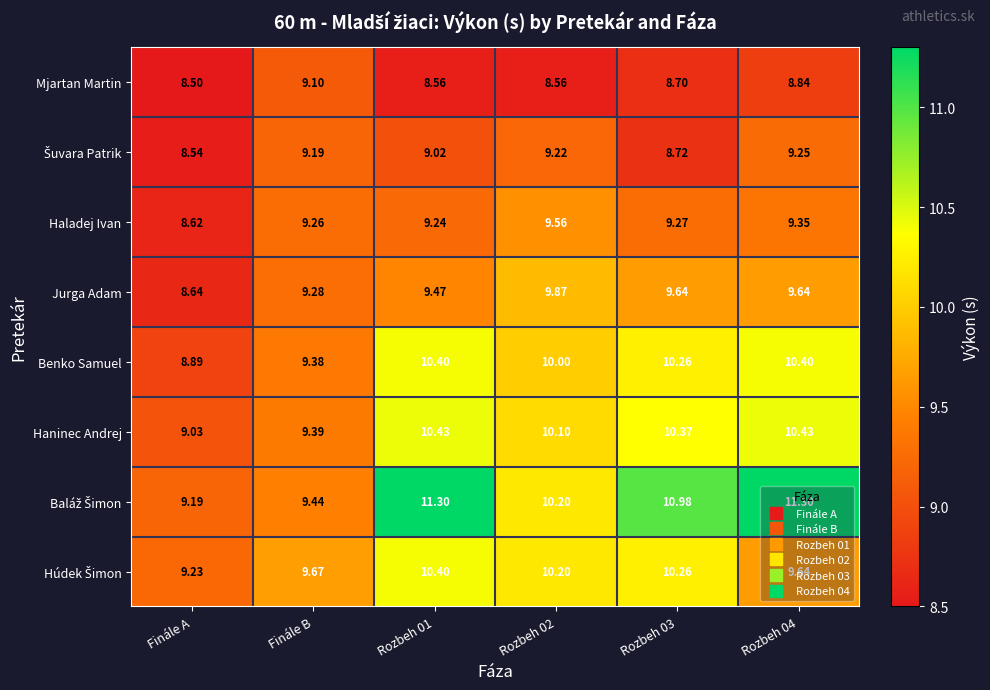

At which label does Jurga Adam reach its minimum?

Finále A